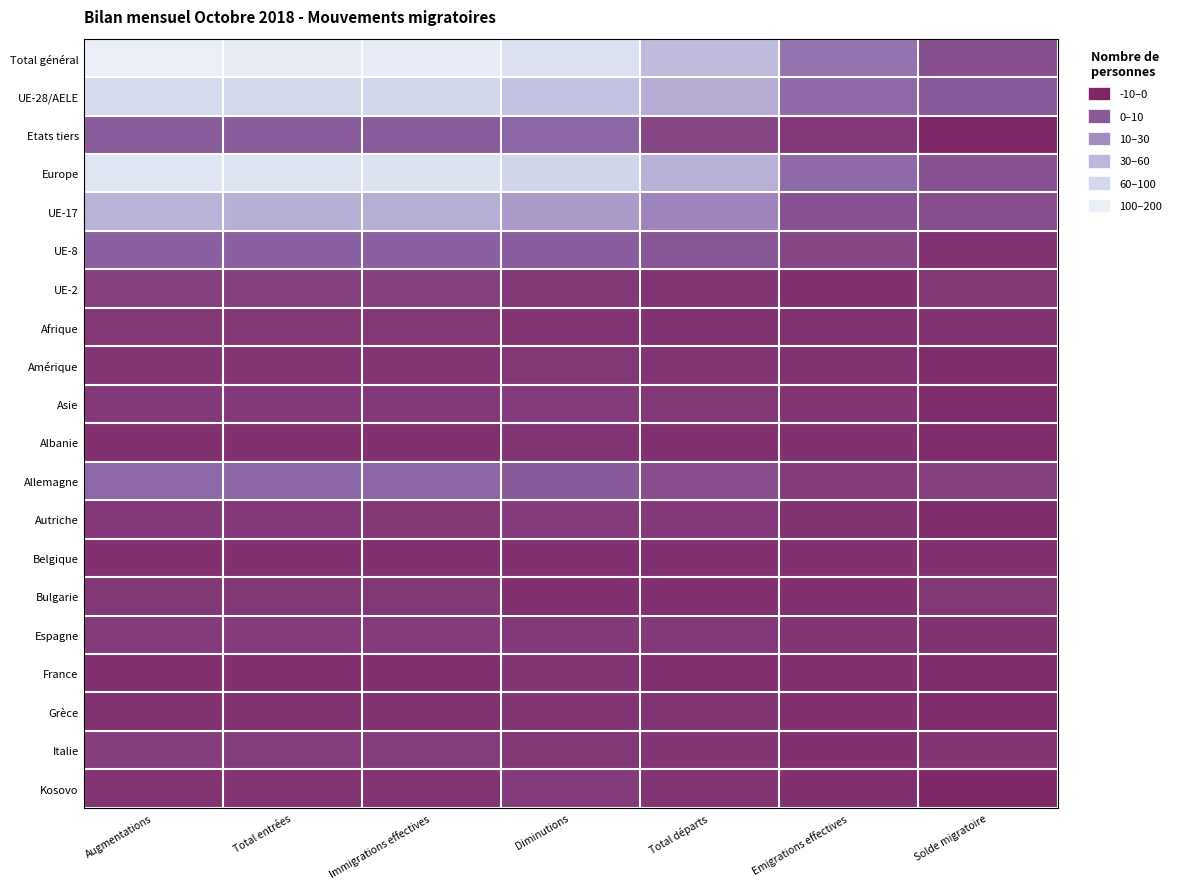

At which category is the sum across all series the highest?

Augmentations